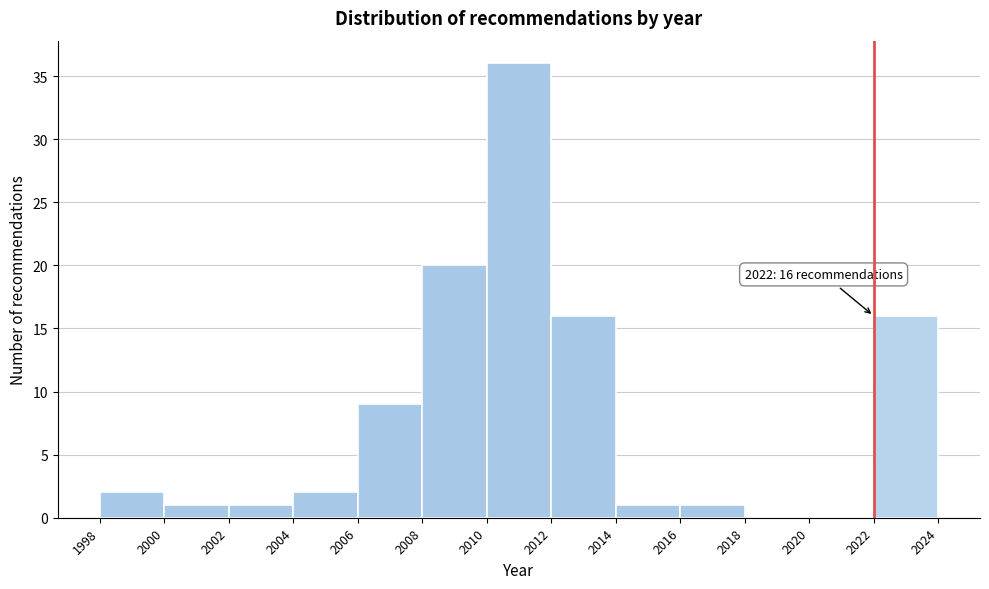

Over which range of the x-axis is the bar tallest?

2010 to 2012